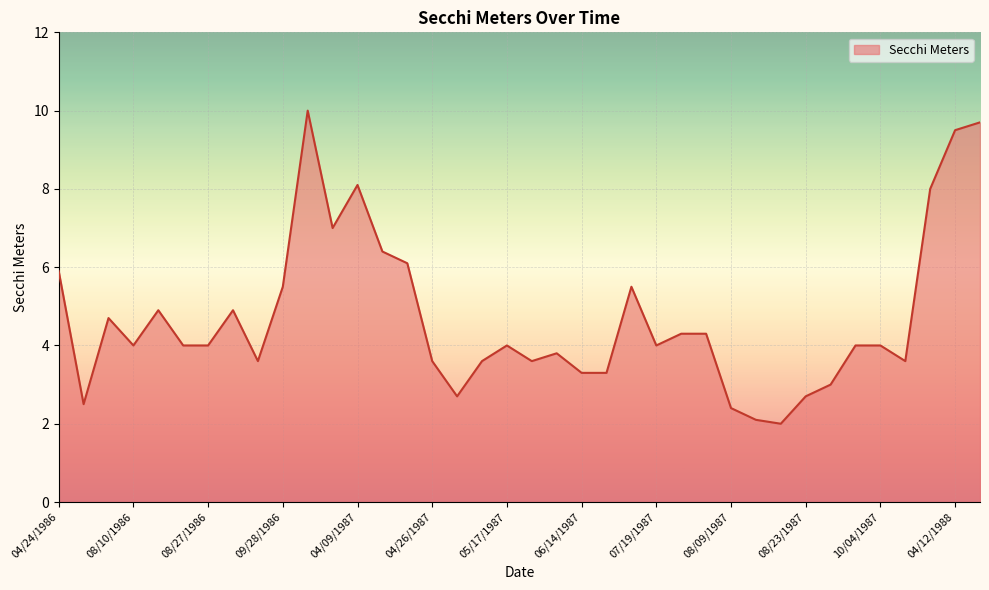

What is the smallest value displayed?

2.0